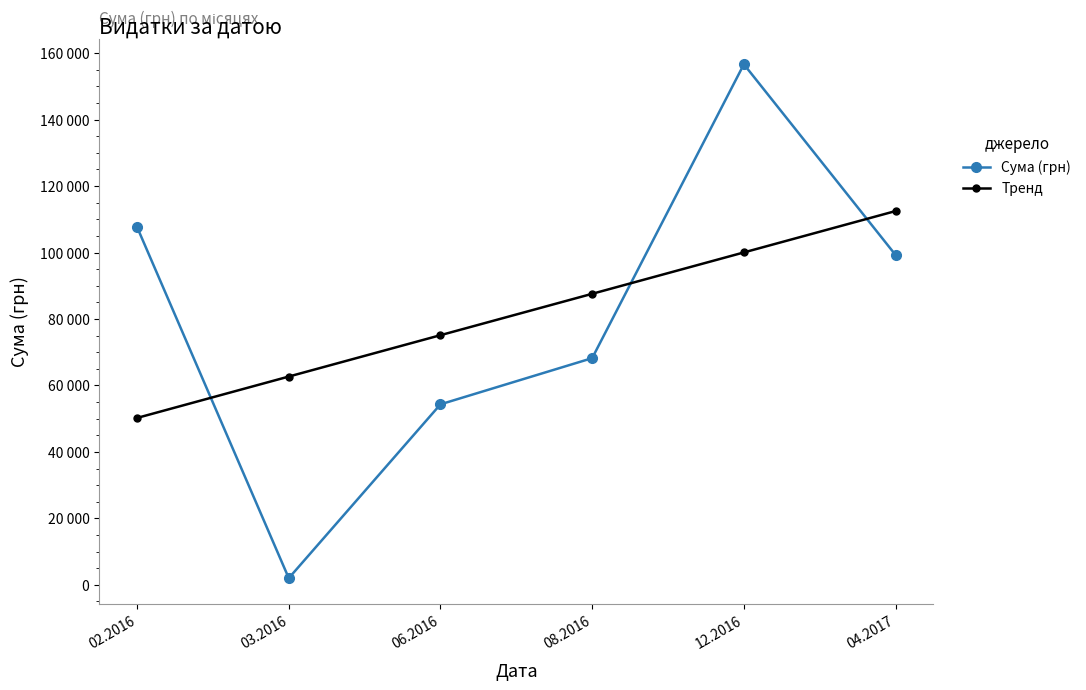

True or false: Тренд has more than 2 interior local peaks.

False